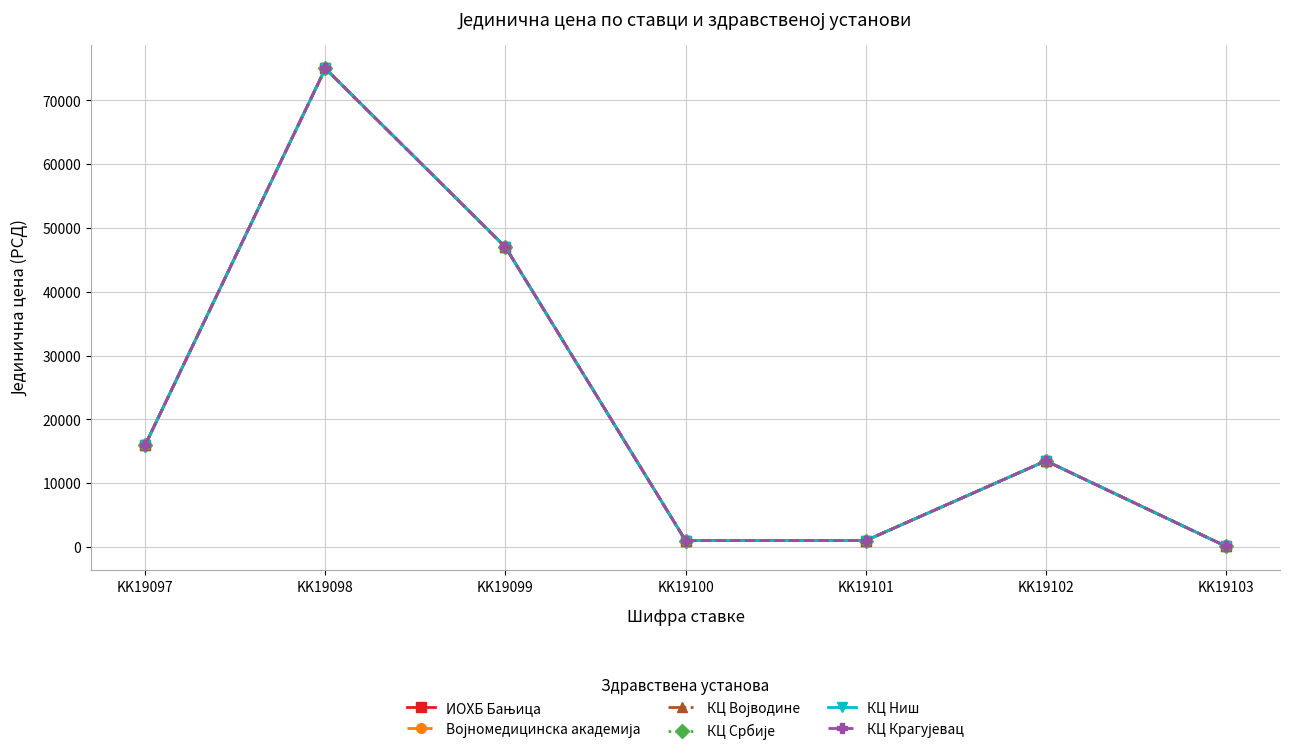

Is this an area chart (filled region under the line)?

No